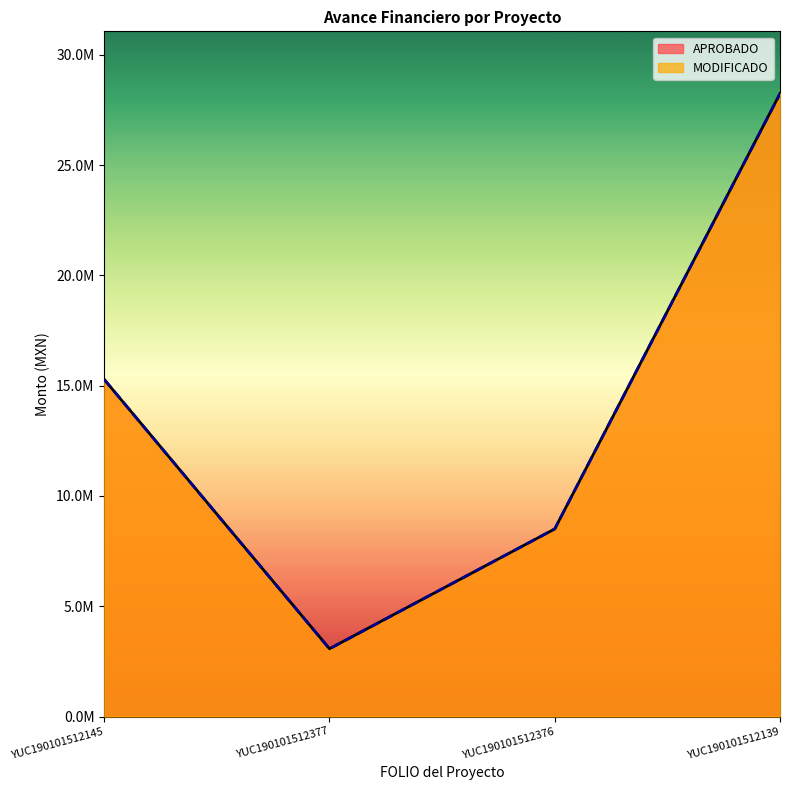

At which category does the chart reach its minimum across all series?

YUC190101512377